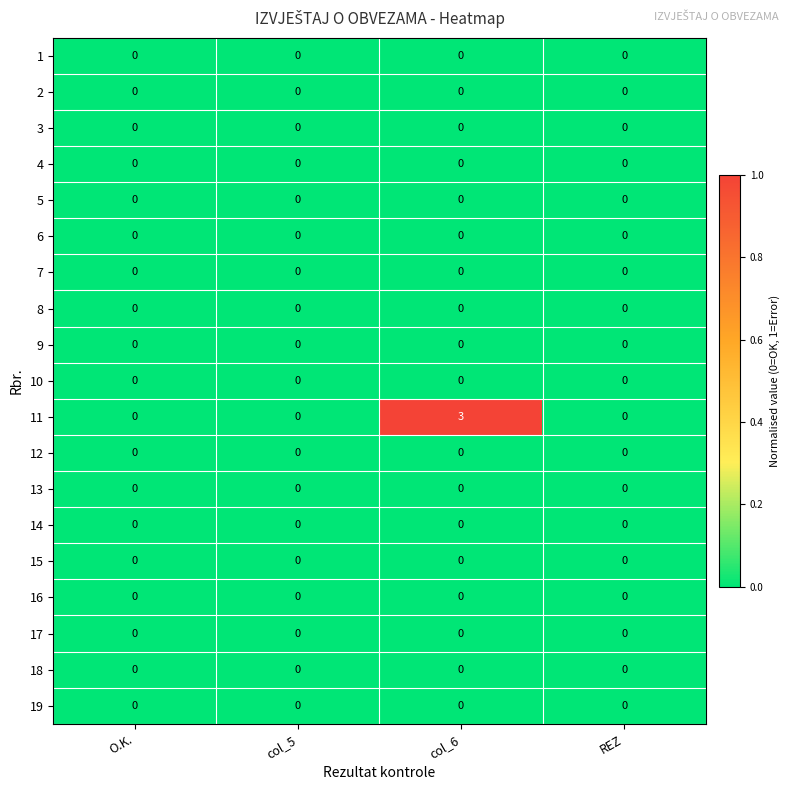

At which category is the sum across all series the highest?

col_6